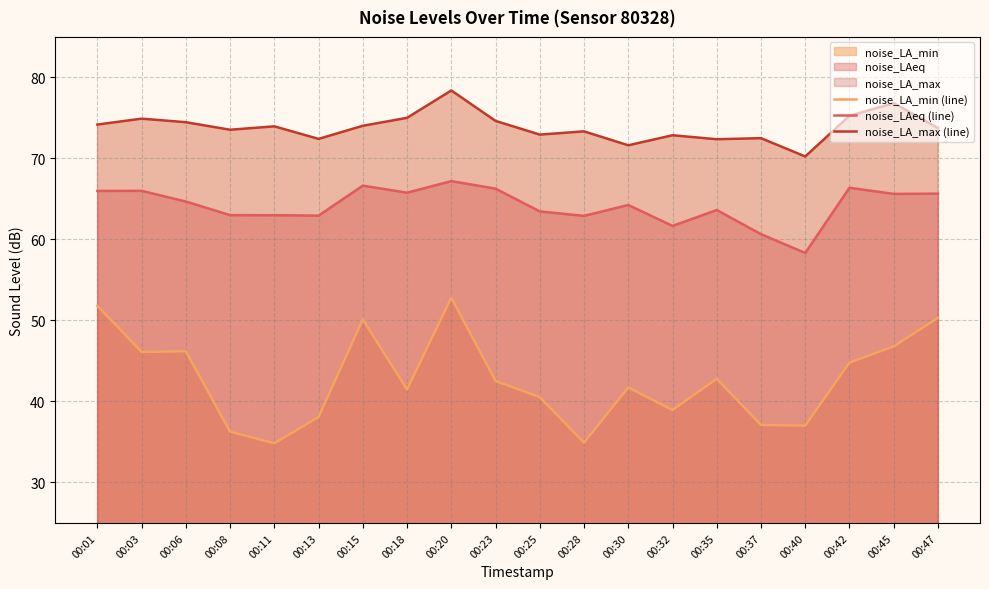

Reading left to right, list all the values displayed in this chart.

noise_LA_min (line): 00:01=51.8	00:03=46.1	00:06=46.2	00:08=36.3	00:11=34.8	00:13=38.1	00:15=50.1	00:18=41.5	00:20=52.8	00:23=42.5	00:25=40.5	00:28=34.9	00:30=41.7	00:32=39.0	00:35=42.8	00:37=37.1	00:40=37.0	00:42=44.8	00:45=46.8	00:47=50.3
noise_LAeq (line): 00:01=66.0	00:03=66.0	00:06=64.7	00:08=63.0	00:11=63.0	00:13=62.9	00:15=66.6	00:18=65.8	00:20=67.2	00:23=66.3	00:25=63.5	00:28=62.9	00:30=64.2	00:32=61.7	00:35=63.6	00:37=60.6	00:40=58.3	00:42=66.4	00:45=65.6	00:47=65.7
noise_LA_max (line): 00:01=74.2	00:03=74.9	00:06=74.5	00:08=73.5	00:11=74.0	00:13=72.4	00:15=74.0	00:18=75.0	00:20=78.4	00:23=74.6	00:25=72.9	00:28=73.3	00:30=71.6	00:32=72.9	00:35=72.4	00:37=72.5	00:40=70.2	00:42=75.3	00:45=76.8	00:47=73.8